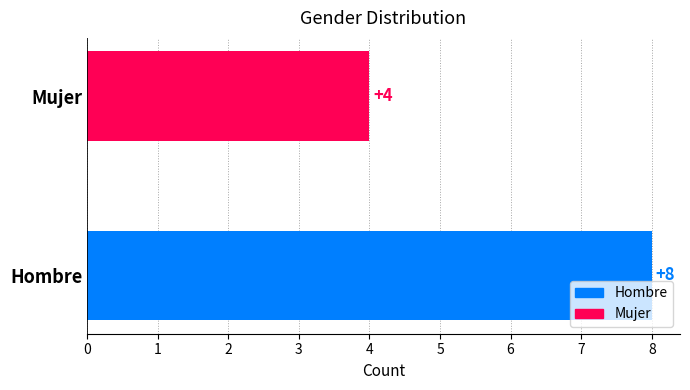

The value at Mujer is 7. True or false?

False